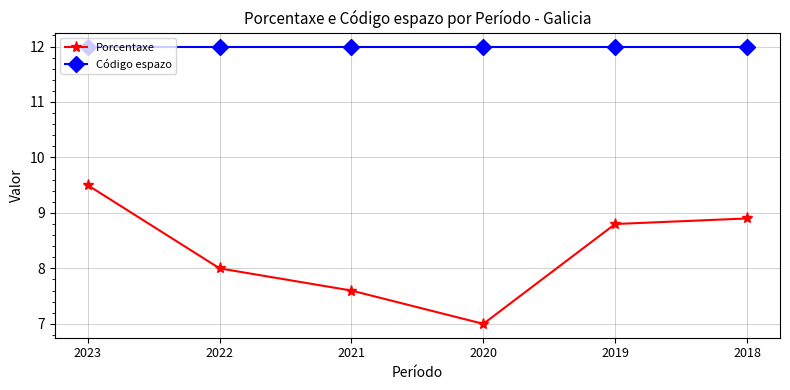

True or false: Porcentaxe has more than 2 points higher than both neighbors.

False